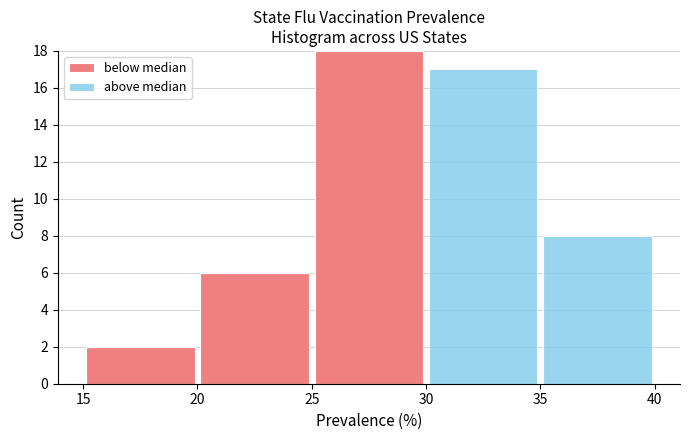

Reading left to right, transcribe this chart: for each stacked bar, give the range it covers on the x-axis and its total height. The values are not printed on the chart, so give them approximately, as read against the axis.

15 to 20: 2
20 to 25: 6
25 to 30: 18
30 to 35: 17
35 to 40: 8